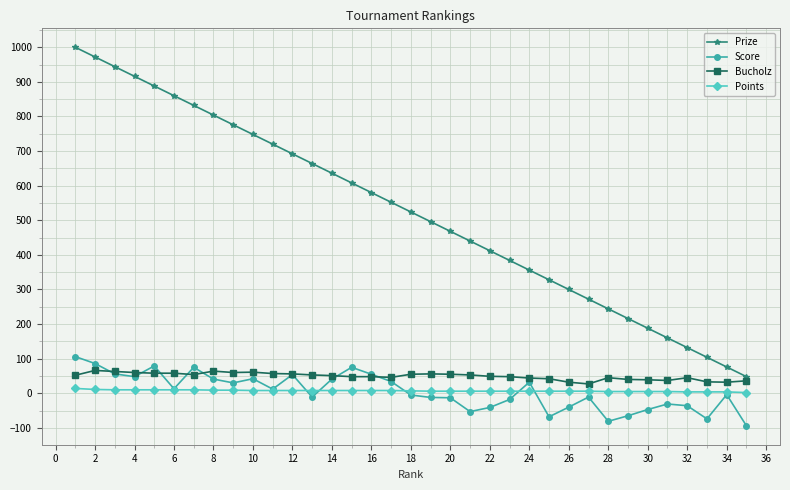

Which series has the largest total across all categories?

Prize